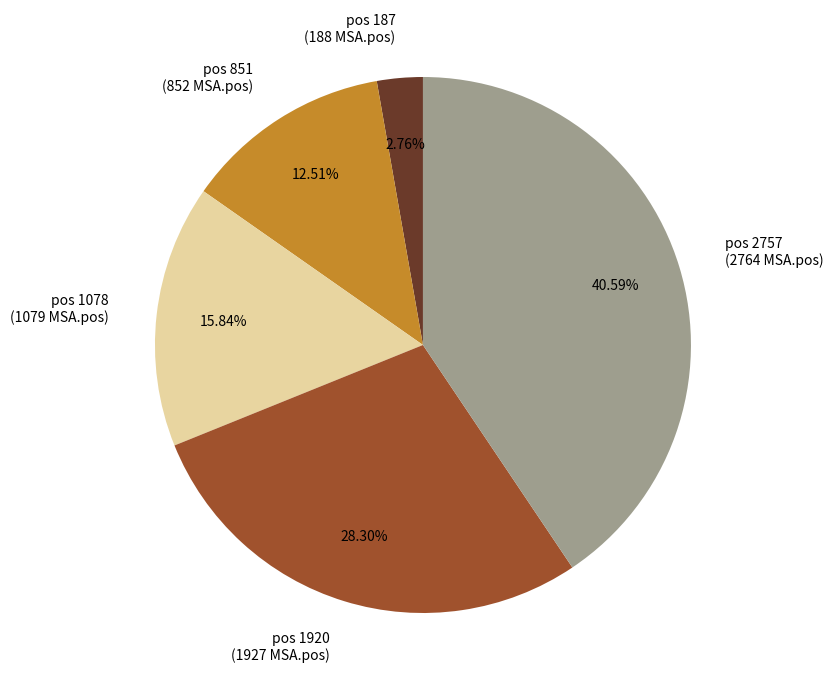

Does pos 851 (852 MSA.pos) represent more than half of the total?

No